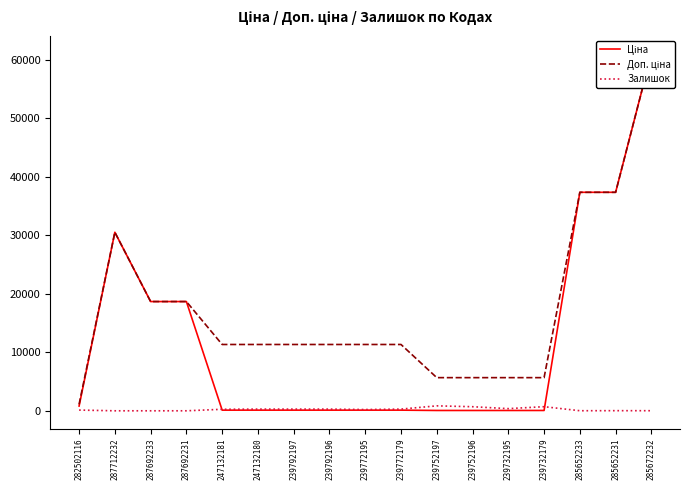

What is the label of the 15th point from the right?

287692233